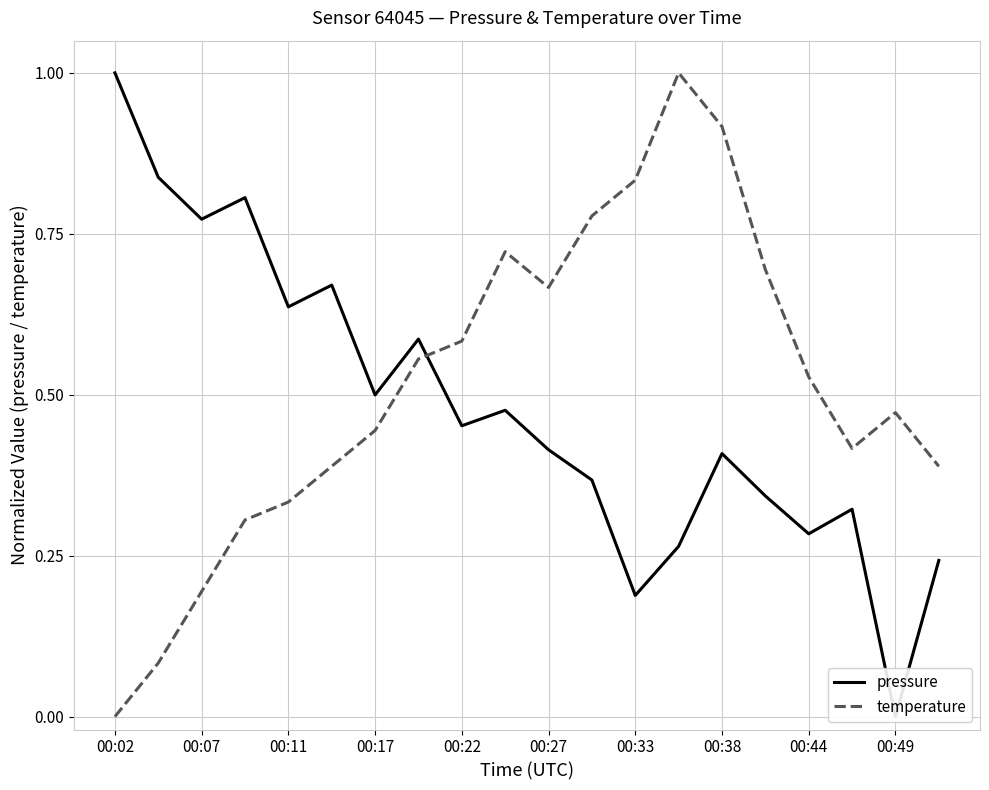

The value of temperature at 00:17 is 0.8. True or false?

False